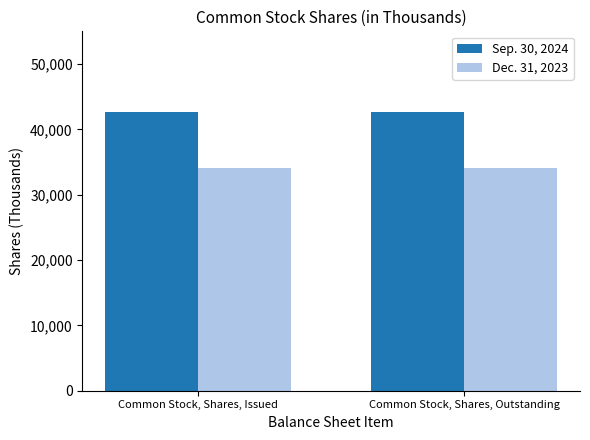

Does the chart contain stacked bars?

No